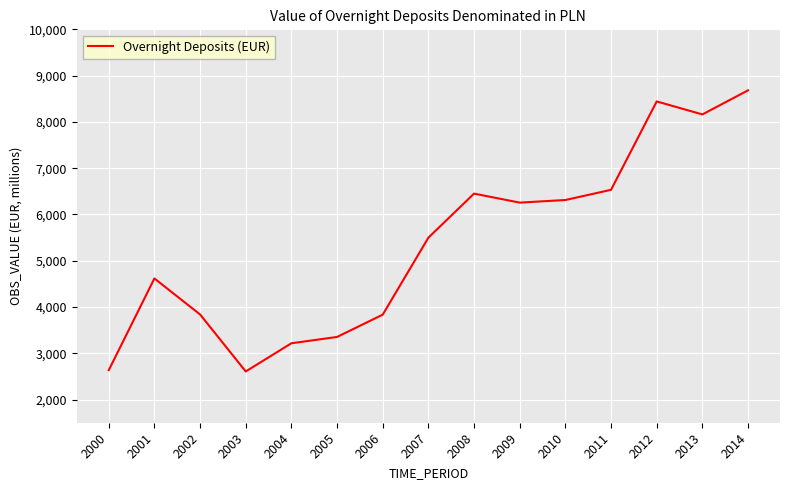

What is the change in value from 2001 to 2014?

+4064.2